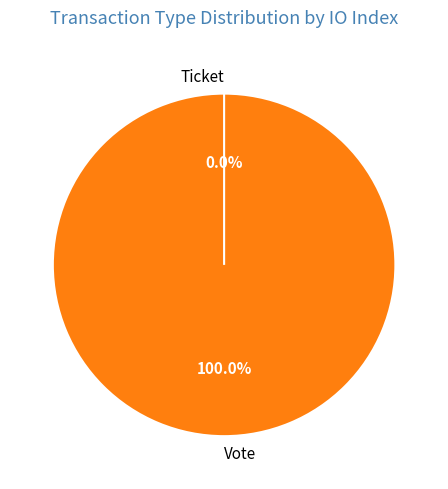

What is the largest slice in the pie chart?

Vote